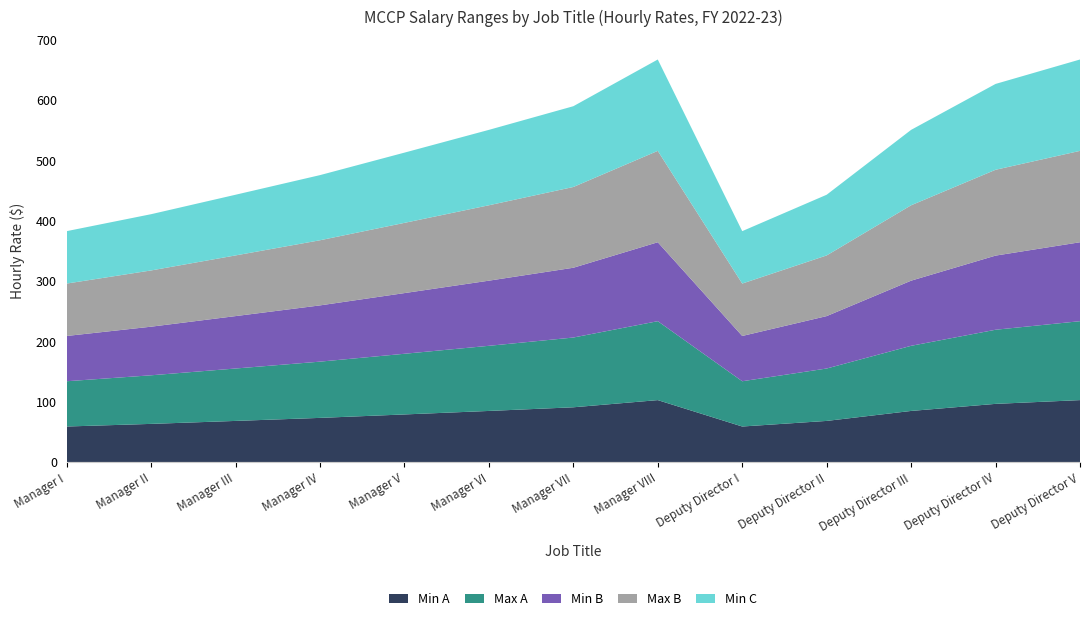

Reading left to right, list all the values displayed in this chart.

Min A: Manager I=58.8	Manager II=63.1	Manager III=68.0	Manager IV=73.0	Manager V=78.8	Manager VI=84.5	Manager VII=90.6	Manager VIII=102.5	Deputy Director I=58.8	Deputy Director II=68.0	Deputy Director III=84.5	Deputy Director IV=96.3	Deputy Director V=102.5
Max A: Manager I=75.0	Manager II=80.5	Manager III=86.8	Manager IV=93.2	Manager V=100.5	Manager VI=107.9	Manager VII=115.6	Manager VIII=130.8	Deputy Director I=75.0	Deputy Director II=86.8	Deputy Director III=107.9	Deputy Director IV=122.8	Deputy Director V=130.8
Min B: Manager I=75.0	Manager II=80.5	Manager III=86.8	Manager IV=93.2	Manager V=100.5	Manager VI=107.9	Manager VII=115.6	Manager VIII=130.8	Deputy Director I=75.0	Deputy Director II=86.8	Deputy Director III=107.9	Deputy Director IV=122.8	Deputy Director V=130.8
Max B: Manager I=86.8	Manager II=93.2	Manager III=100.5	Manager IV=107.9	Manager V=116.4	Manager VI=124.9	Manager VII=133.8	Manager VIII=151.4	Deputy Director I=86.8	Deputy Director II=100.5	Deputy Director III=124.9	Deputy Director IV=142.2	Deputy Director V=151.4
Min C: Manager I=86.8	Manager II=93.2	Manager III=100.5	Manager IV=107.9	Manager V=116.4	Manager VI=125.0	Manager VII=133.8	Manager VIII=151.4	Deputy Director I=86.8	Deputy Director II=100.5	Deputy Director III=125.0	Deputy Director IV=142.2	Deputy Director V=151.4